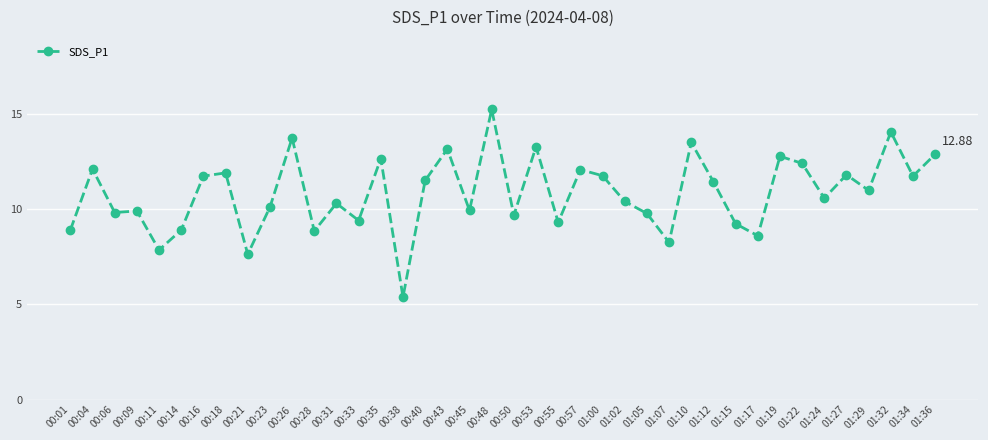

What is the change in value from 00:57 to 01:19?

+0.7